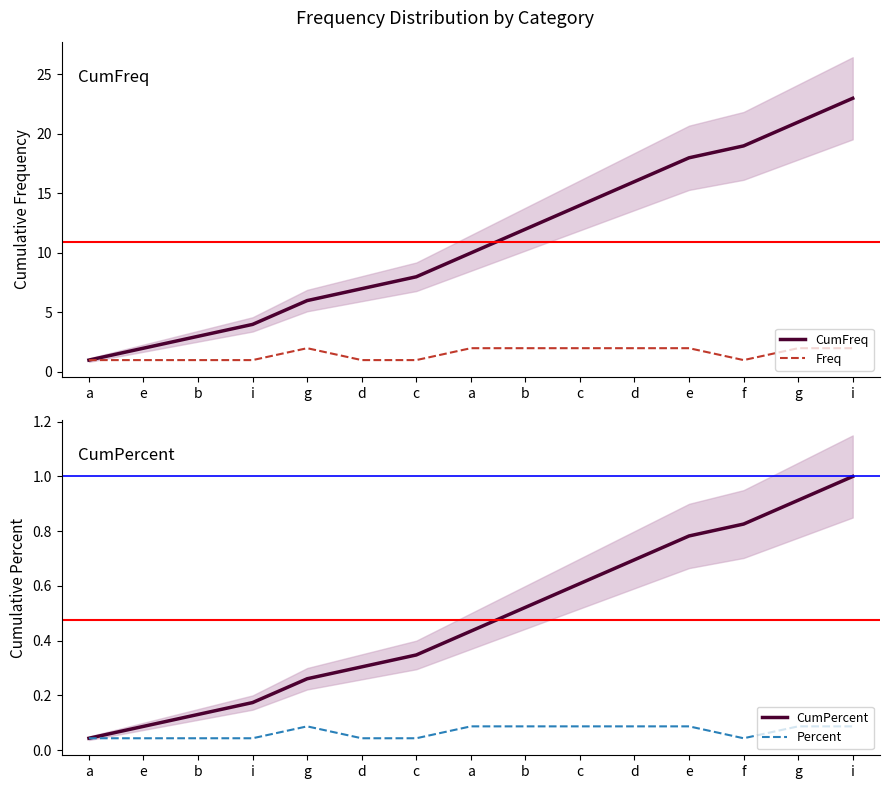

Which series has the widest spread of values?

CumFreq